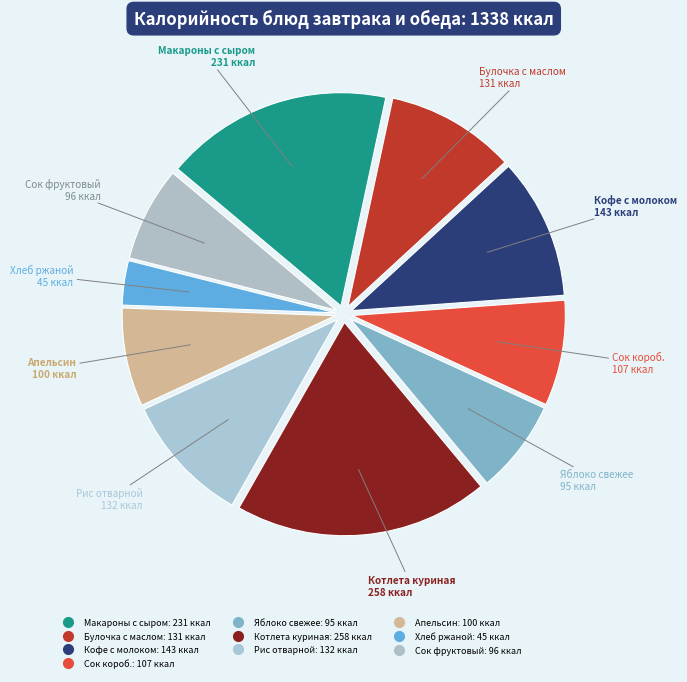

How many slices are in this pie chart?

10